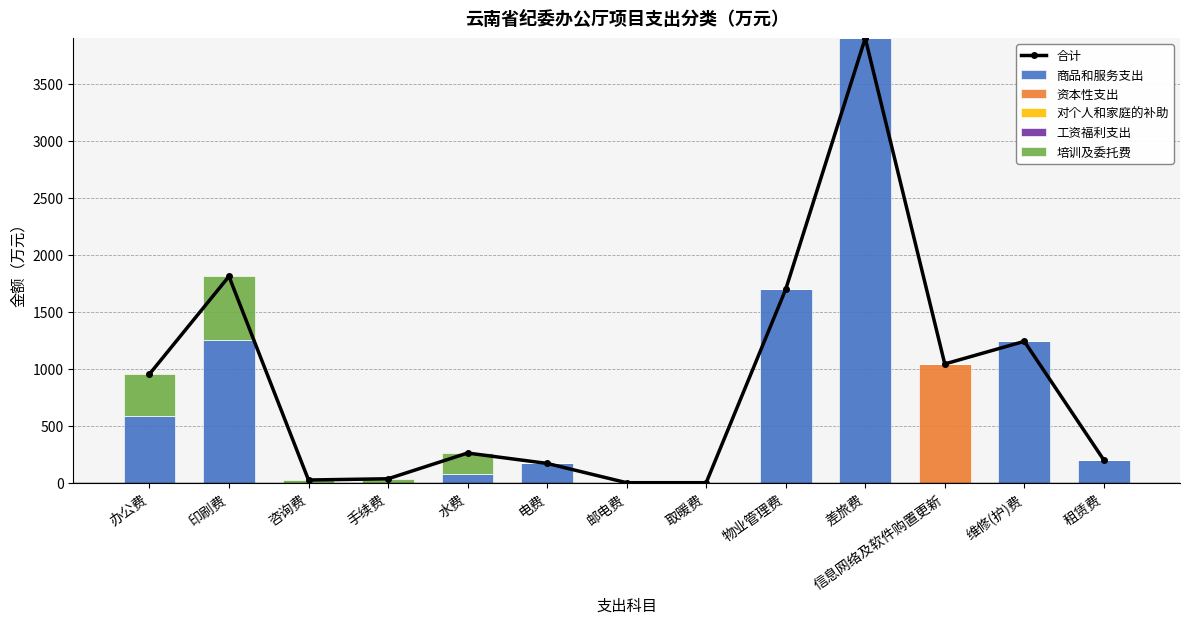

Which has a higher value, 咨询费 or 取暖费?

咨询费